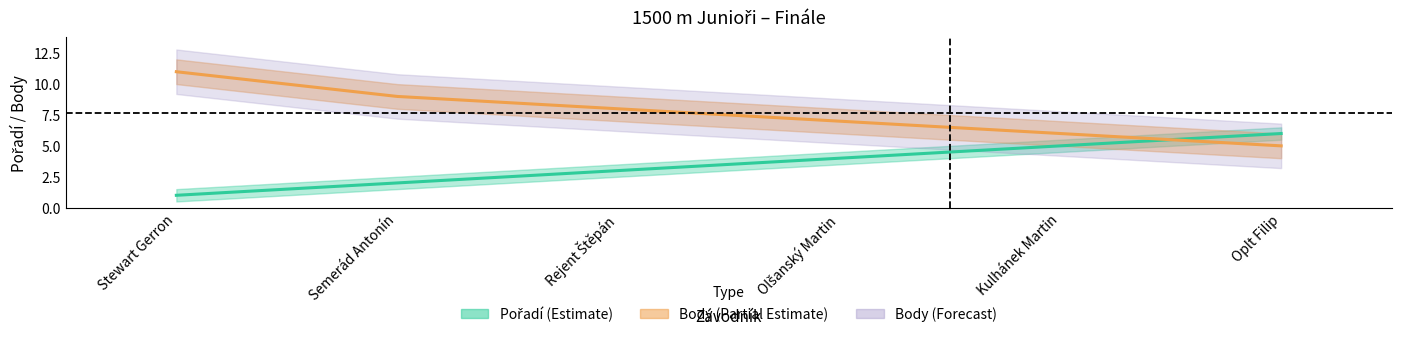

The value of Body at Semerád Antonín is 9. True or false?

True